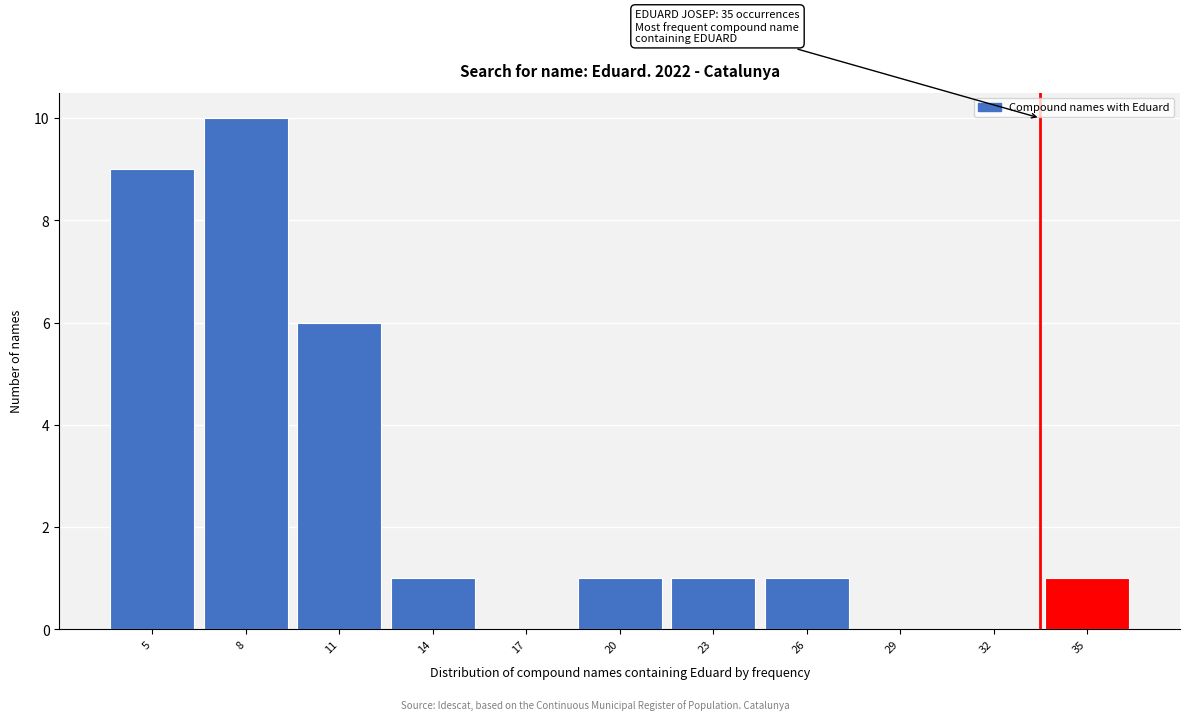

Reading left to right, transcribe all the data shown in this chart.

5=9	8=10	11=6	14=1	17=0	20=1	23=1	26=1	29=0	32=0	35=1